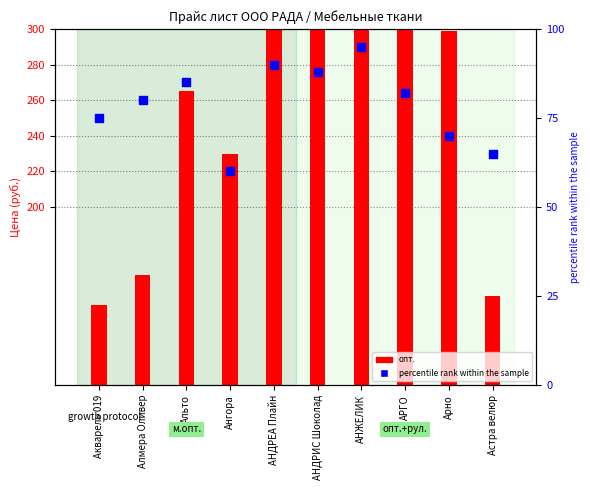

Which series has the largest total across all categories?

опт.